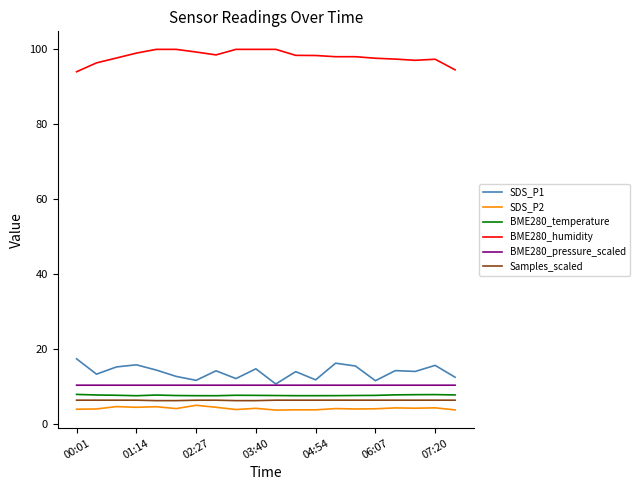

How many lines are shown in the chart?

6